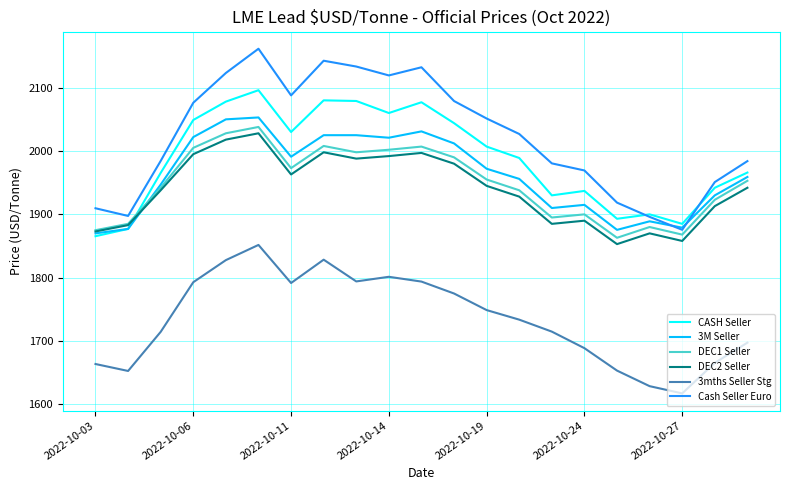

Count the number of categories in the chart.

21